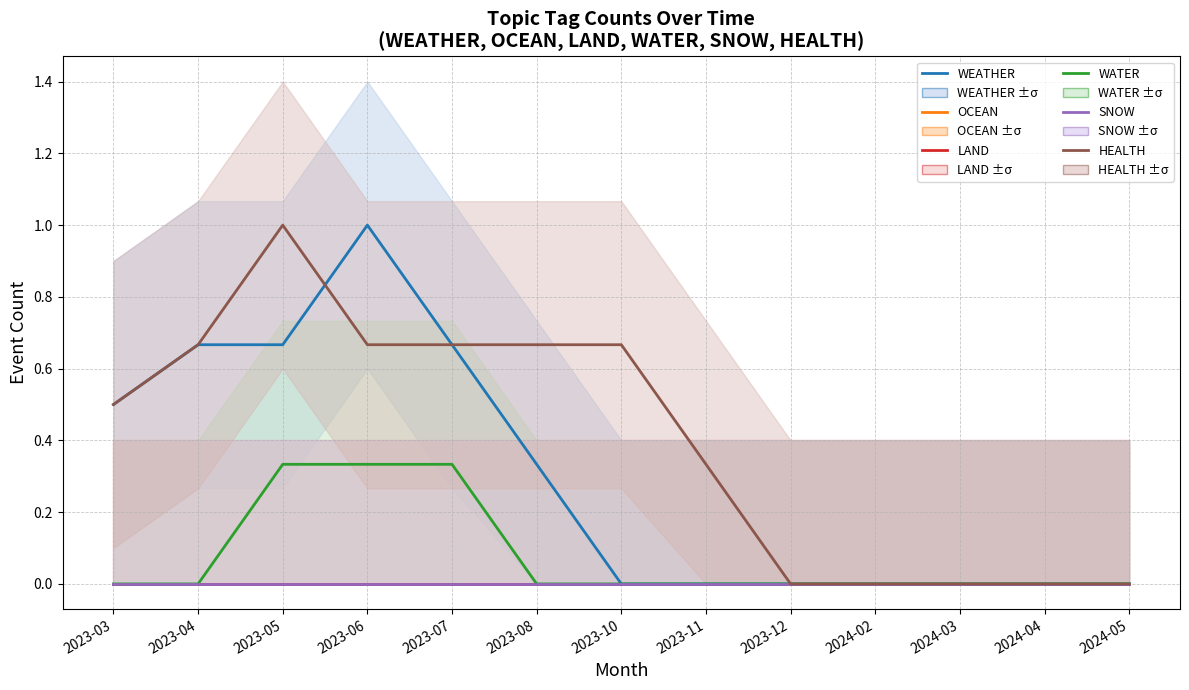

What is the total value across all series at 2023-08?

1.0